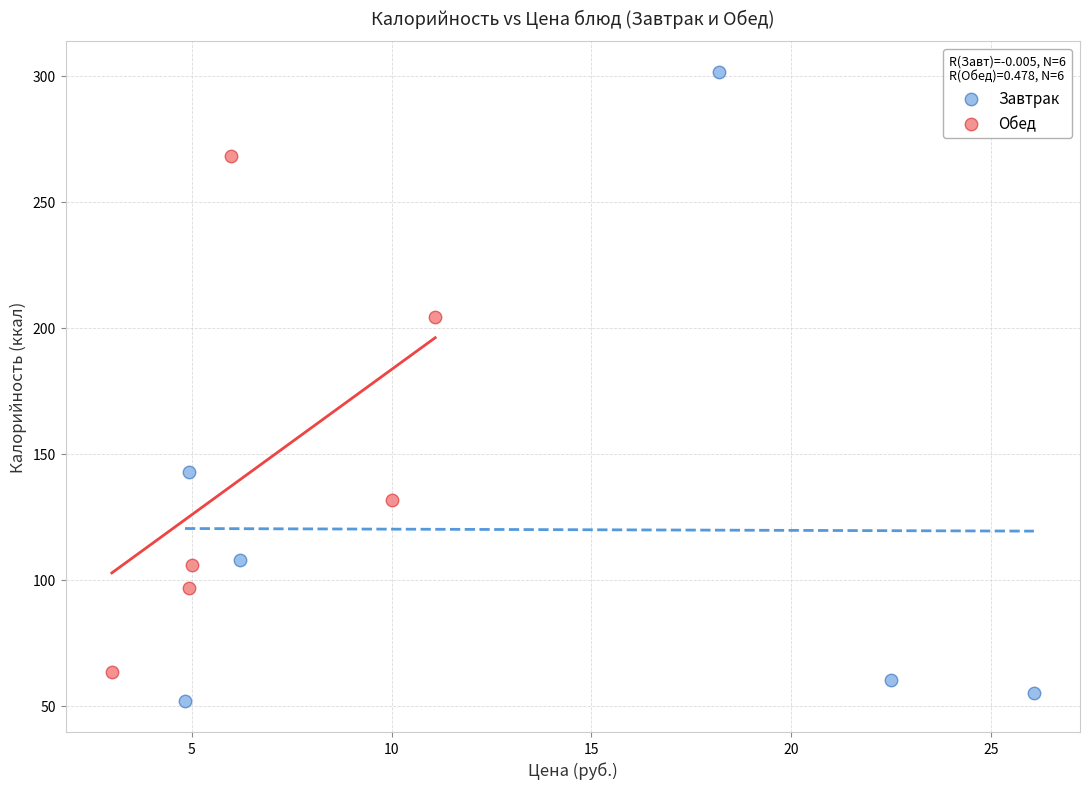

What are all the series names shown in the legend?

Завтрак, Обед